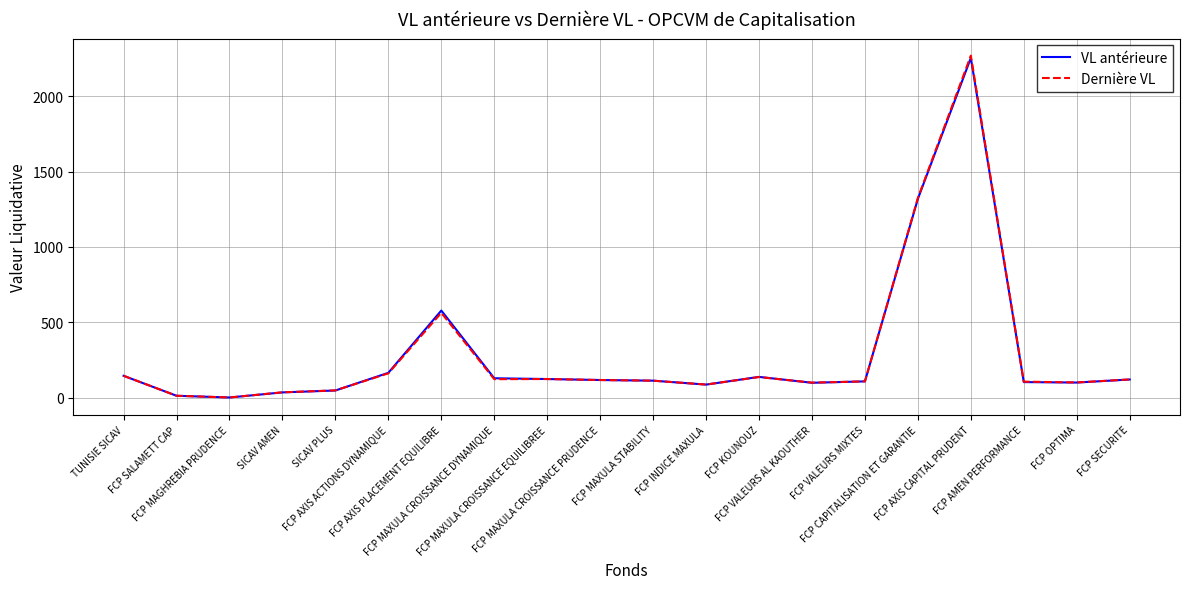

What is the highest value of the VL antérieure series?

2254.4